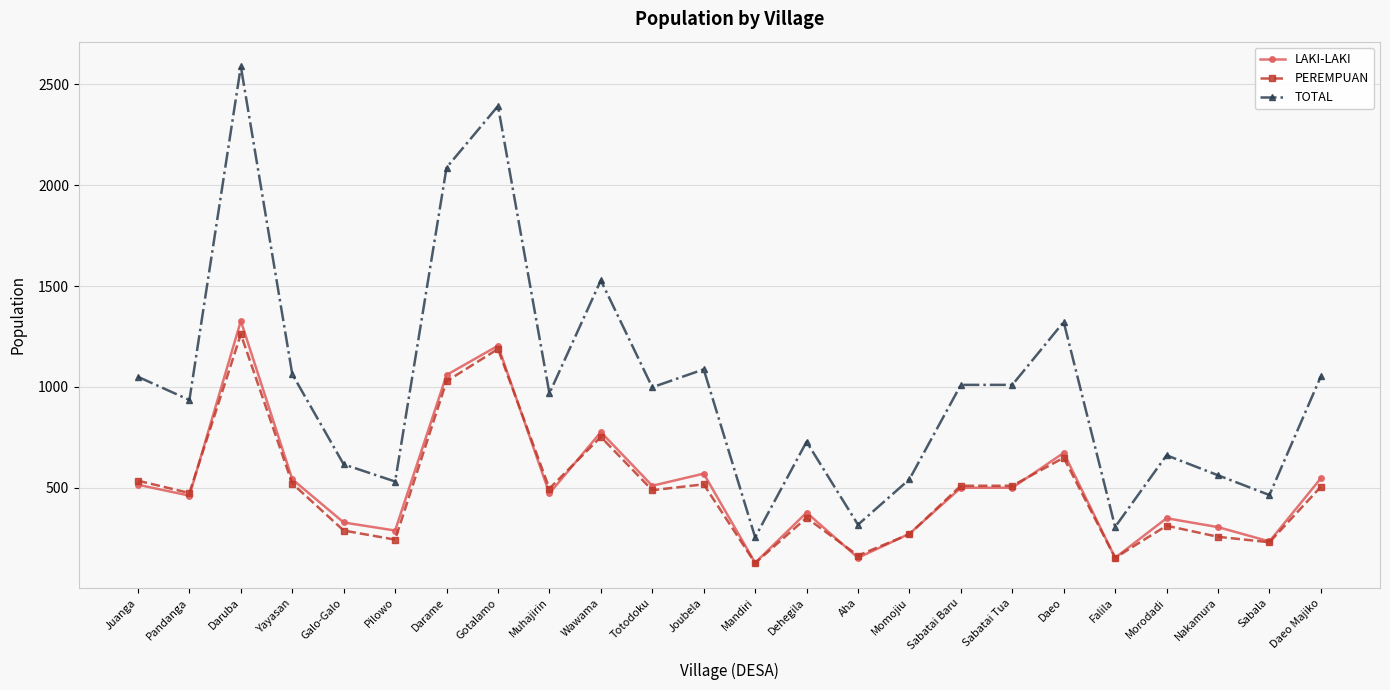

What is the average value of the LAKI-LAKI series?

510